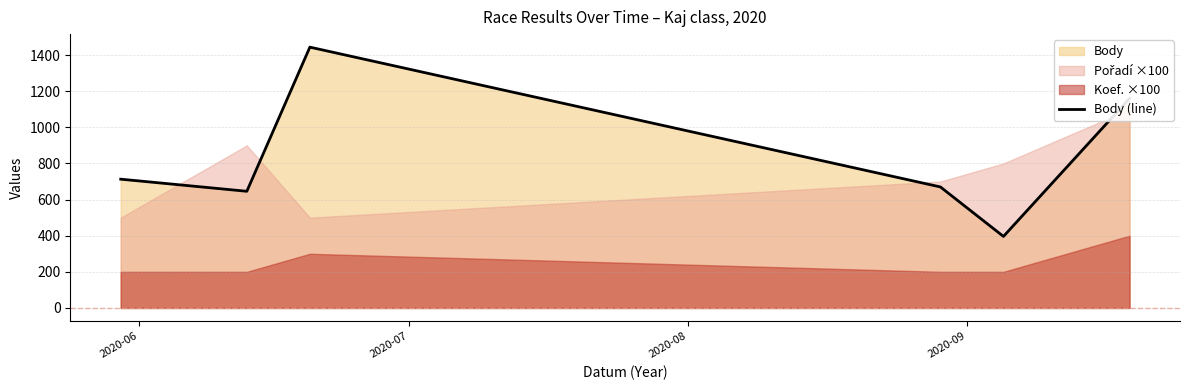

Where is the data nearest to the value 920?

2020-06